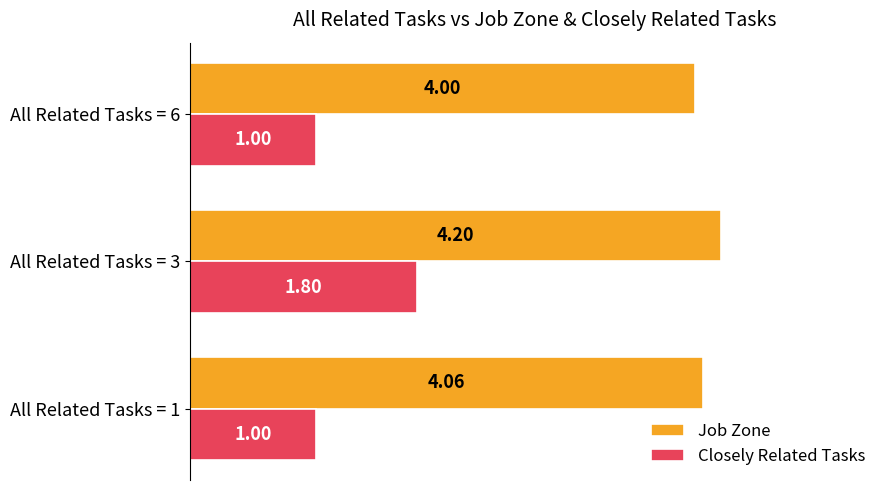

Rank the series at All Related Tasks = 3 from lowest to highest value.

Closely Related Tasks, Job Zone